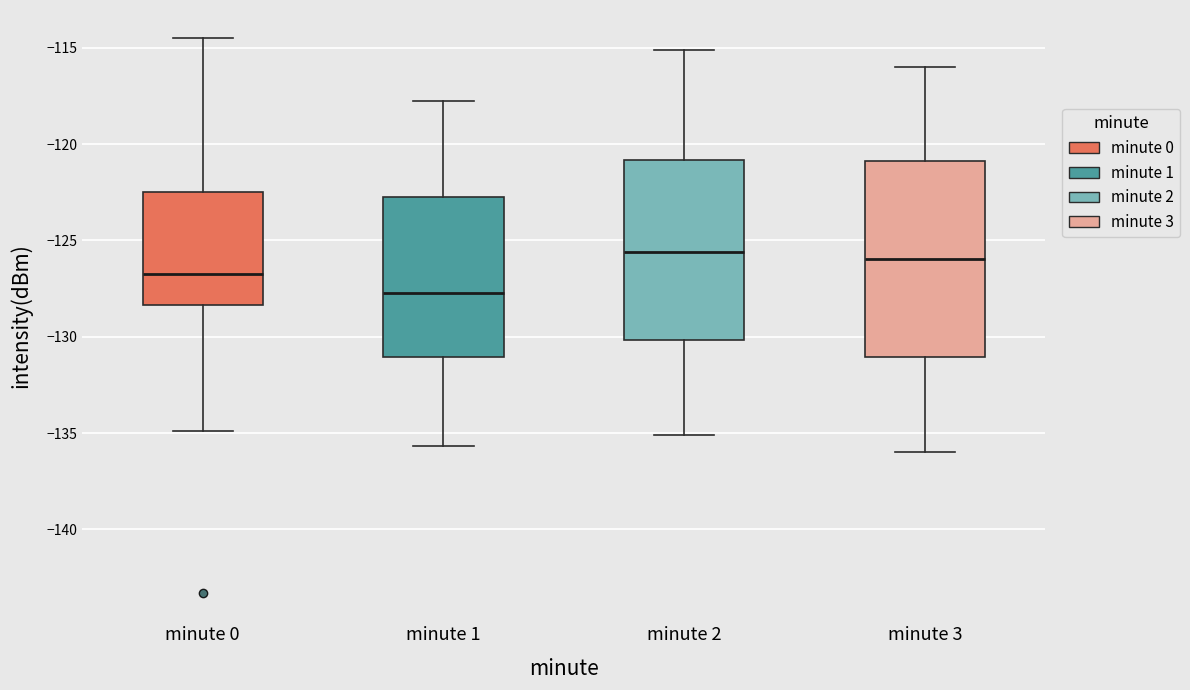

Reading left to right, read every box against the y-axis: the position of its median line, the range the box covers, and the ends of its whiskers. The values are not printed on the chart, so give them approximately, as read against the axis.

minute 0: median -126.5, box -128.5 to -122.5, whiskers -135.0 to -114.5
minute 1: median -127.5, box -131.0 to -123.0, whiskers -135.5 to -117.5
minute 2: median -125.5, box -130.0 to -121.0, whiskers -135.0 to -115.0
minute 3: median -126.0, box -131.0 to -121.0, whiskers -136.0 to -116.0